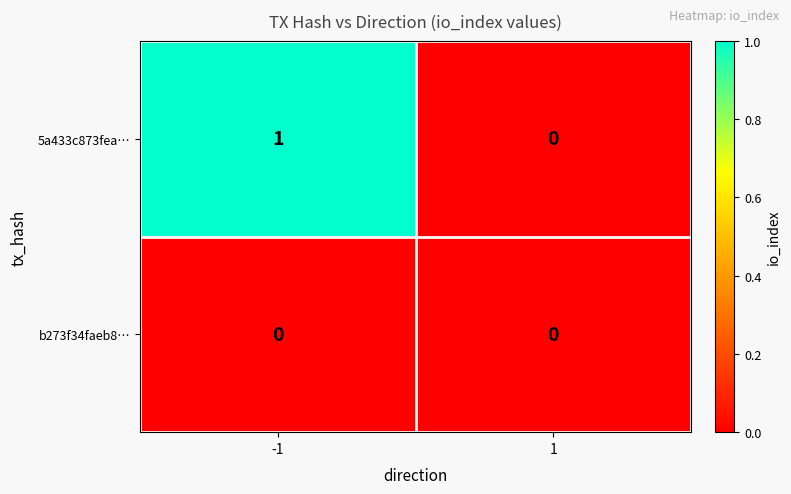

Reading left to right, what are all the values shown in this chart?

5a433c873fea…: 1	0
b273f34faeb8…: 0	0